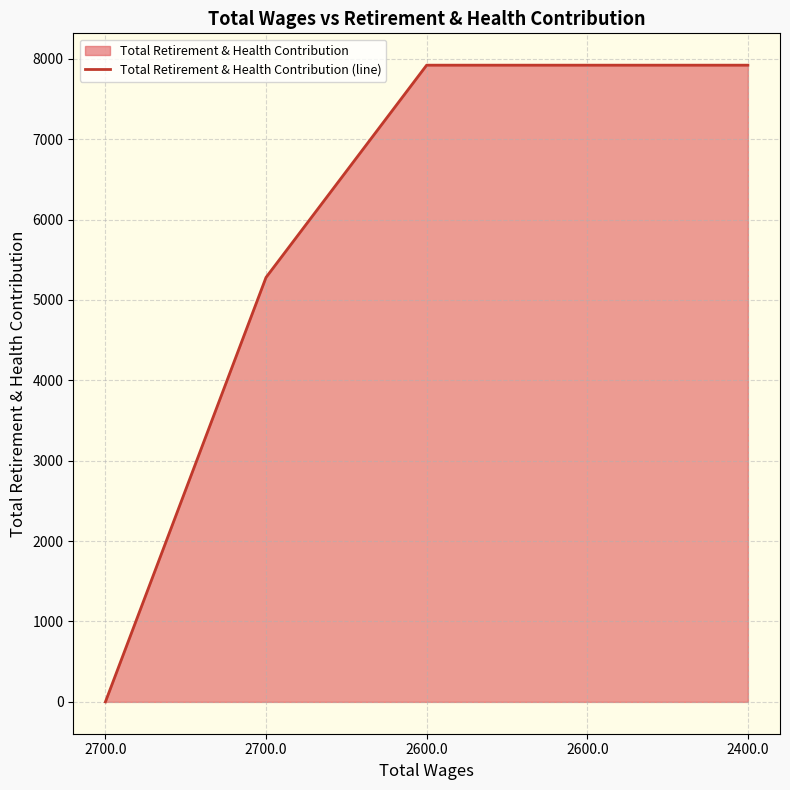

Reading right to left, extract all data points from this chart.

7920	7920	7920	5280	0